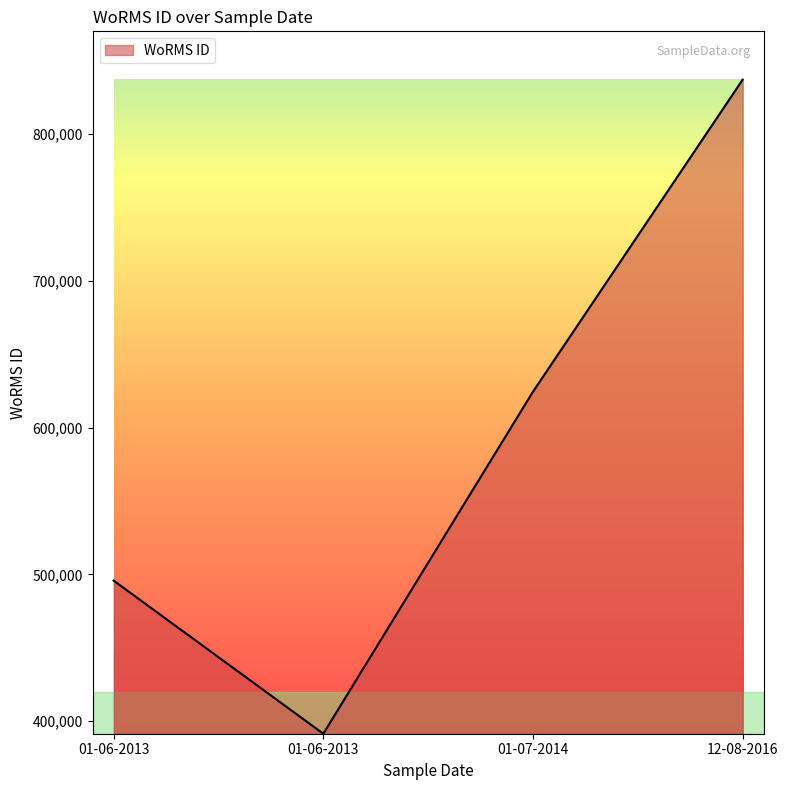

Reading right to left, list all the values displayed in this chart.

12-08-2016=837075	01-07-2014=624513	01-06-2013=391509	01-06-2013=495804